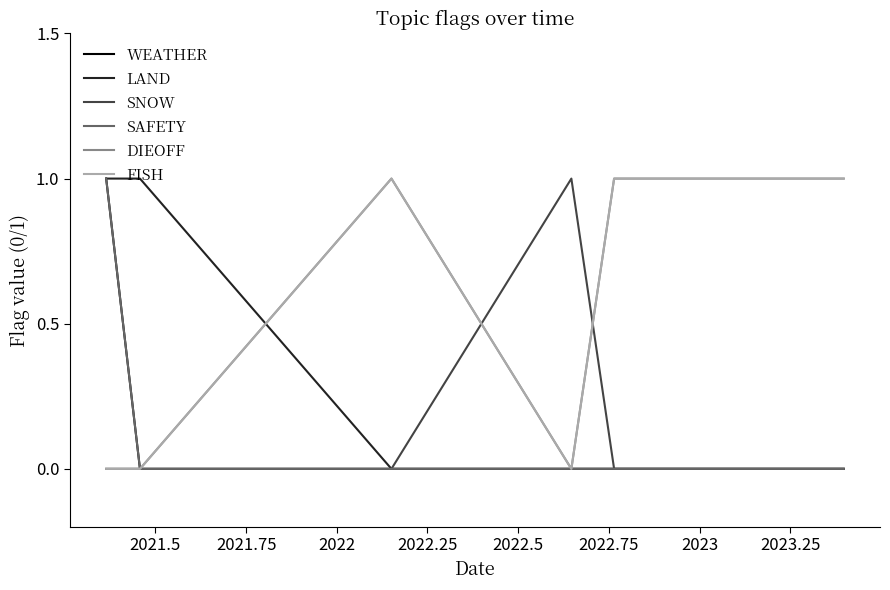

Is this an area chart (filled region under the line)?

No